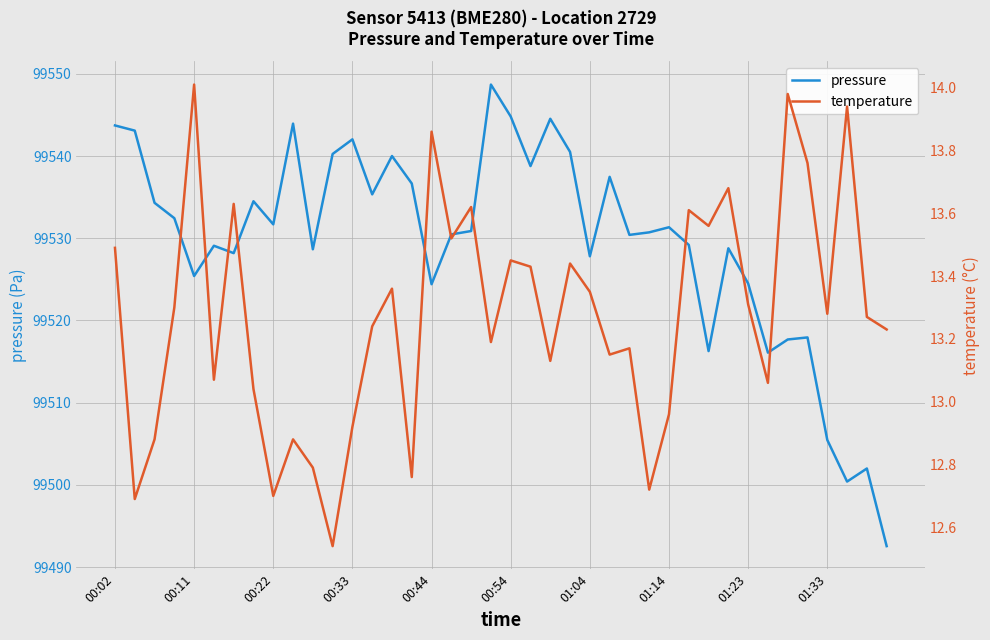

What is the maximum value for pressure?

99548.7